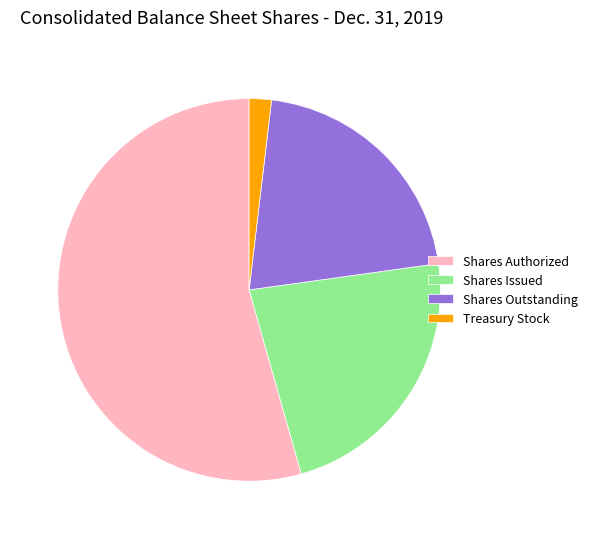

How many segments does this pie chart have?

4